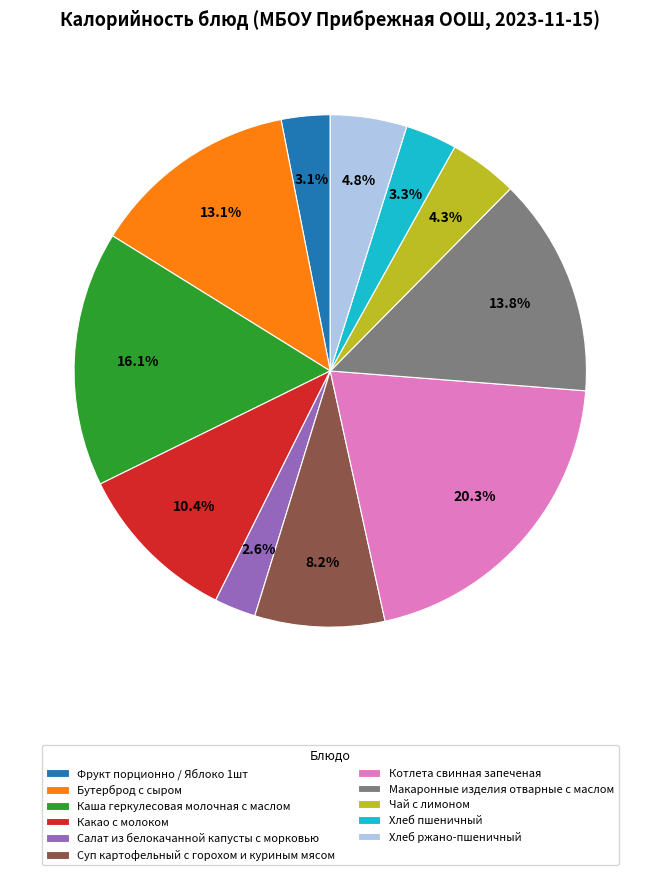

Is it true that Каша геркулесовая молочная с маслом is 30% of the pie?

False